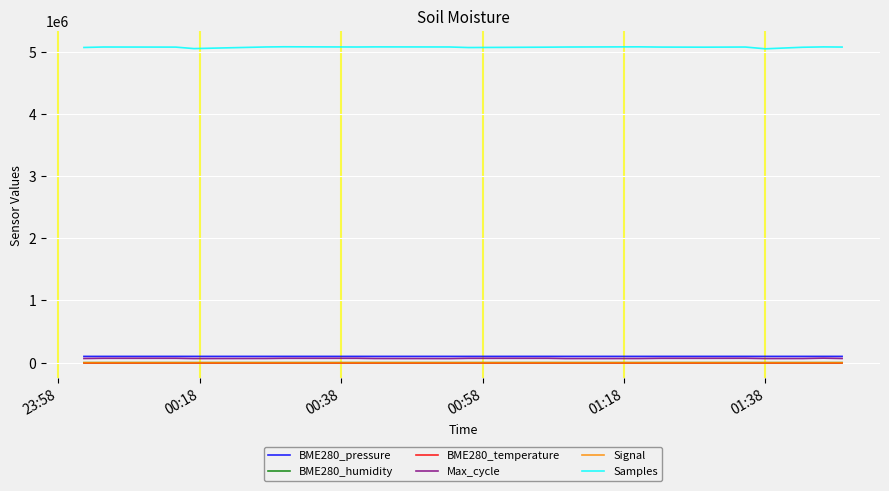

True or false: Max_cycle and BME280_humidity cross at least once.

False